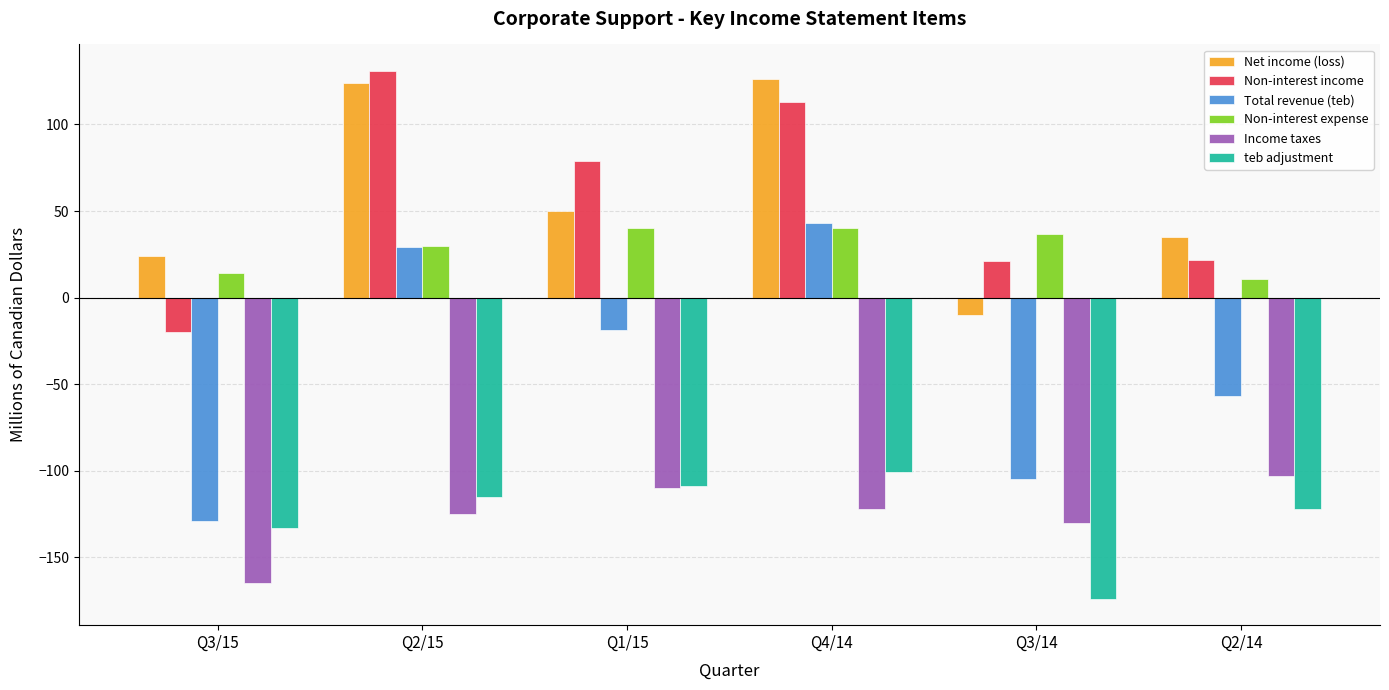

At which category does the chart reach its peak across all series?

Q2/15